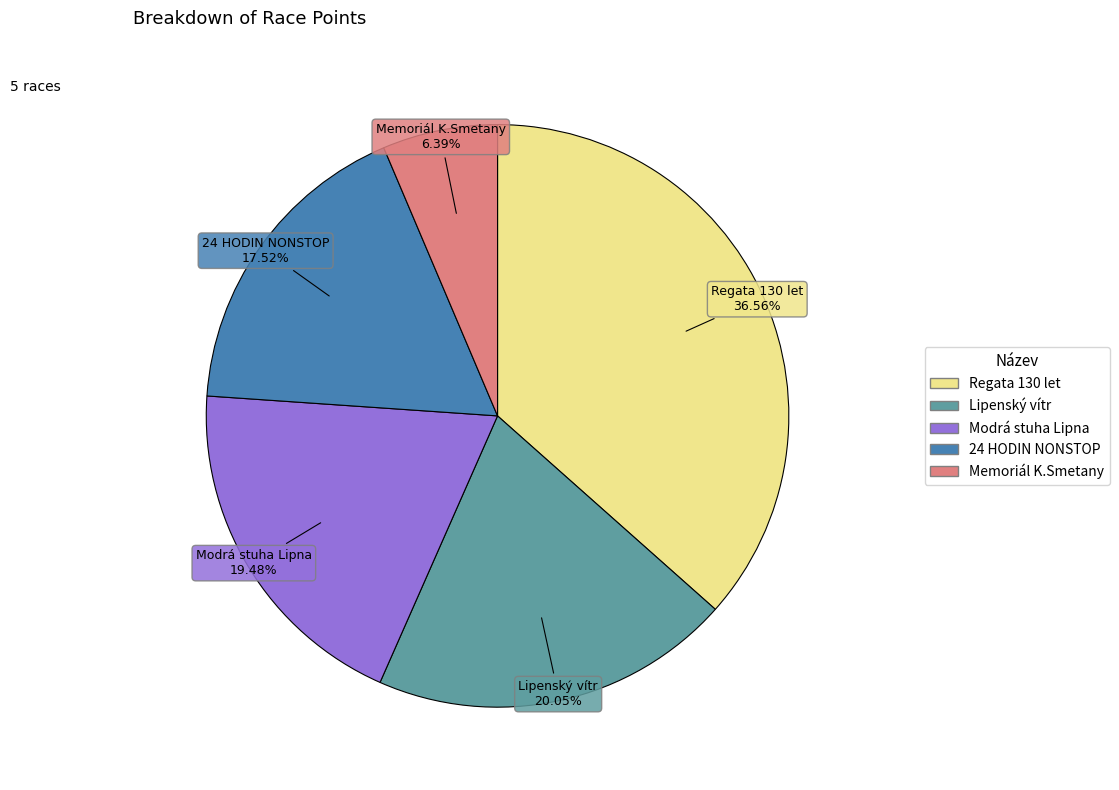

What is the smallest slice in the pie chart?

Memoriál K.Smetany